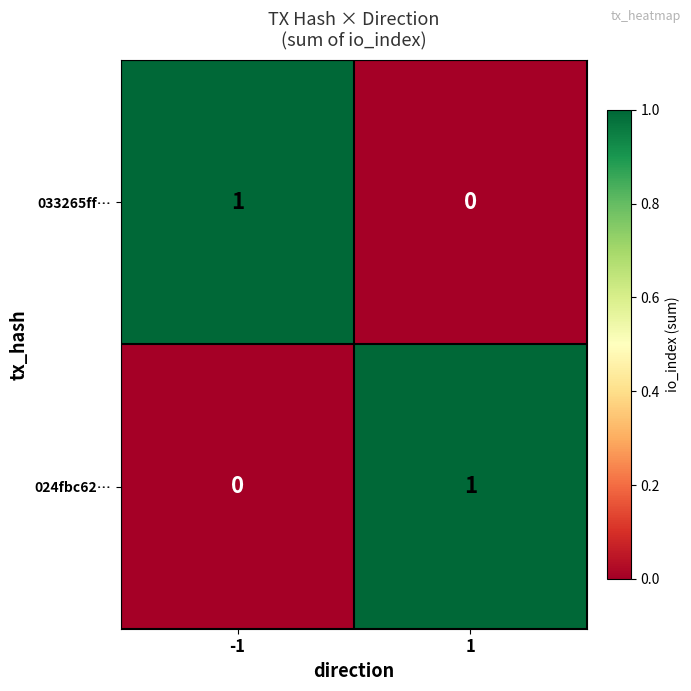

Is it true that 024fbc62… equals 1 at 1?

True